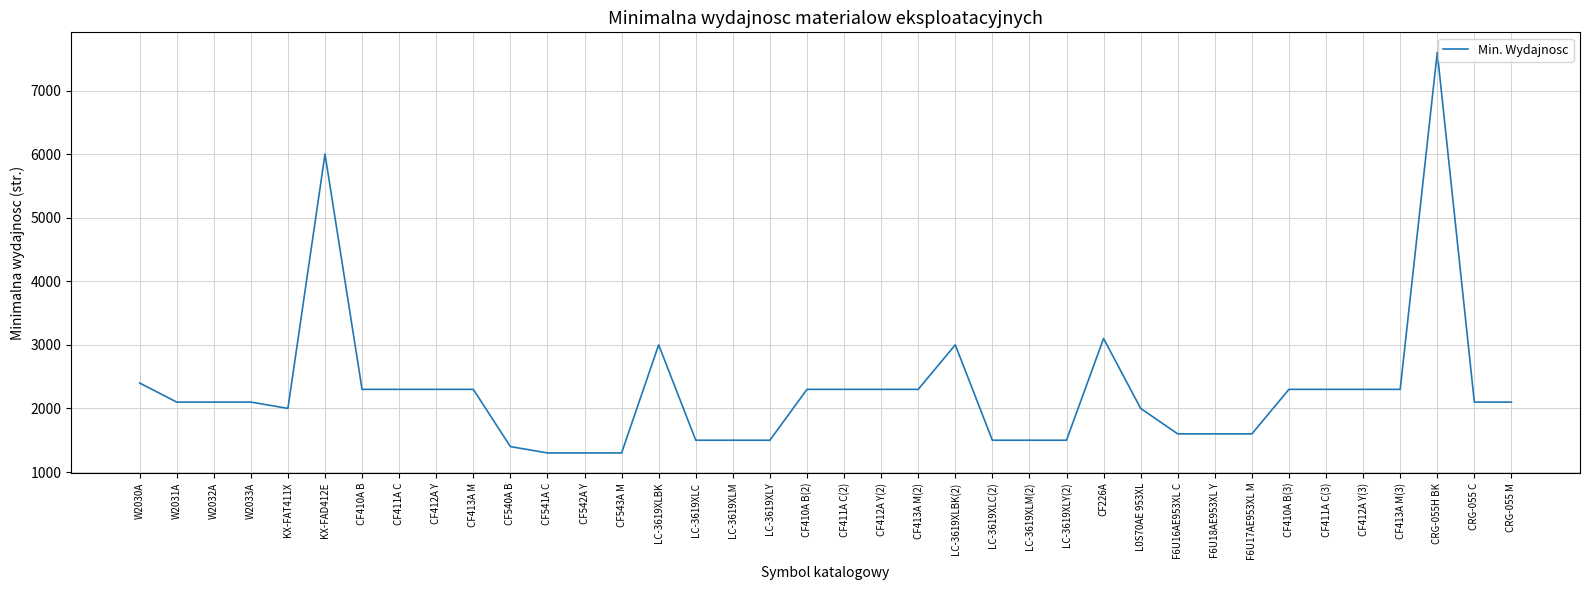

How many lines are shown in the chart?

1